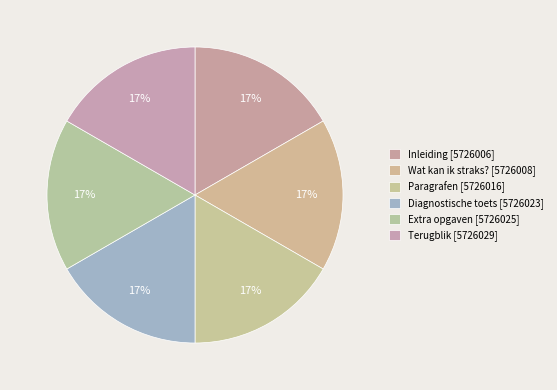

How many slices are in this pie chart?

6